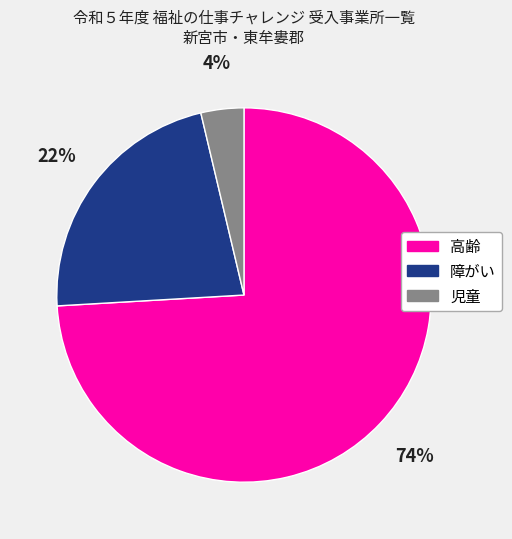

What is the ratio of the value at 障がい to the value at 高齢?

0.3